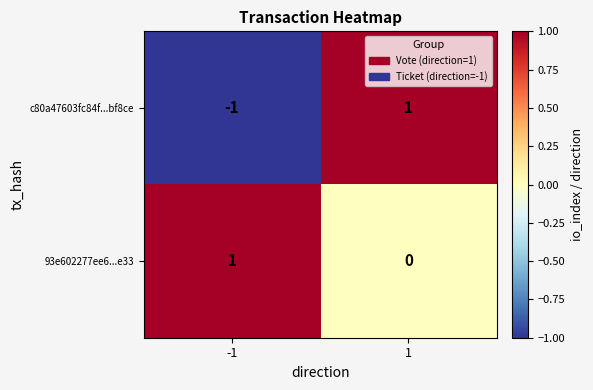

Is the value of c80a47603fc84f...bf8ce at -1 greater than the value of 93e602277ee6...e33 at -1?

No